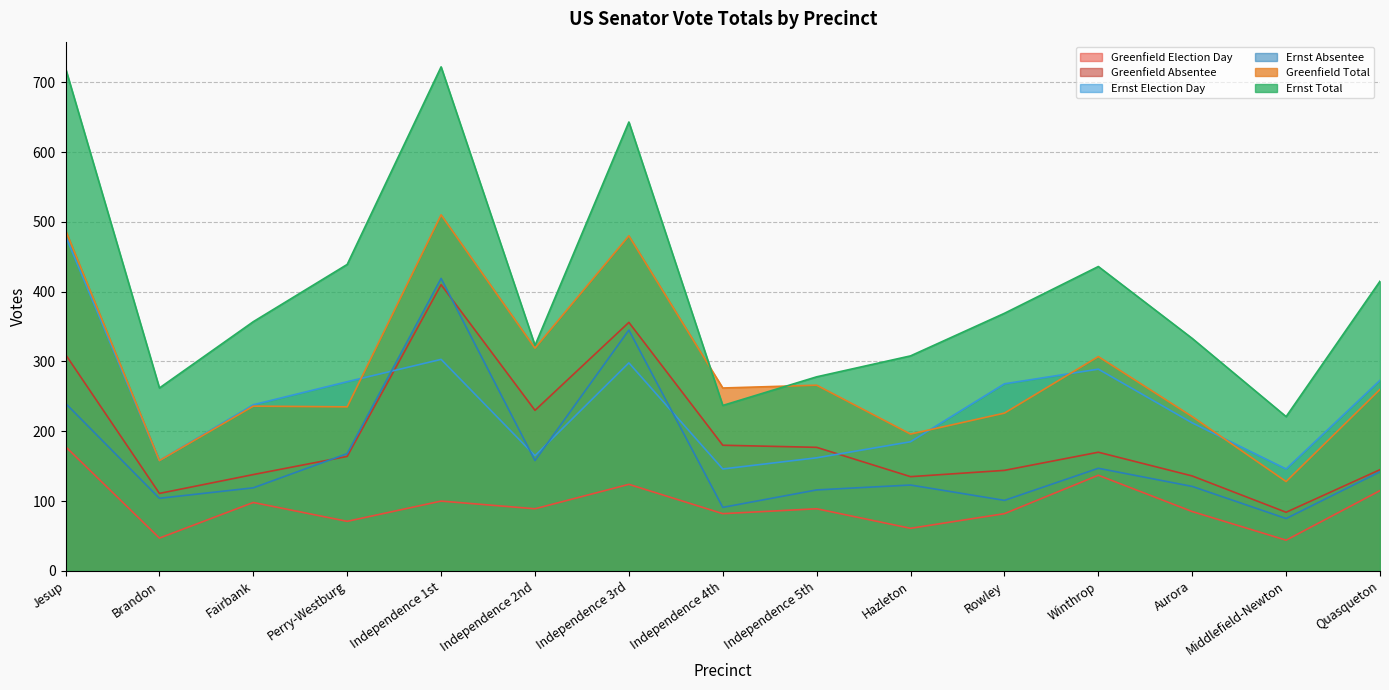

Is the value of Greenfield Total at Perry-Westburg greater than the value of Ernst Election Day at Hazleton?

Yes